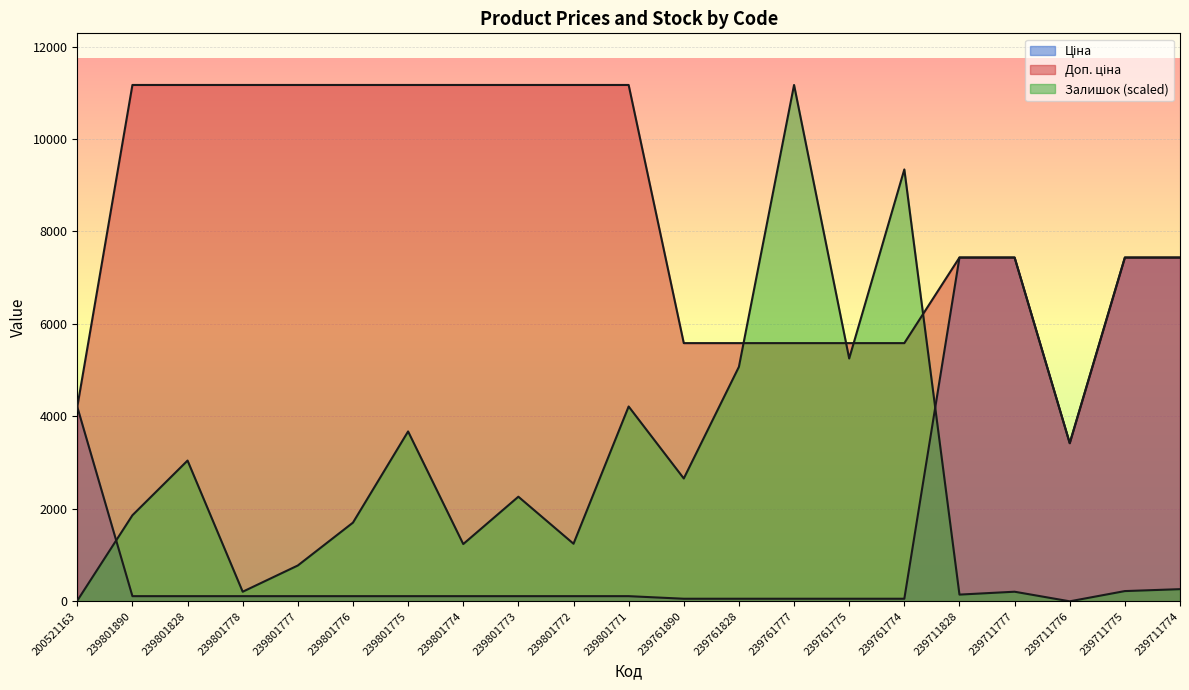

What position from the right is 239801776?

16